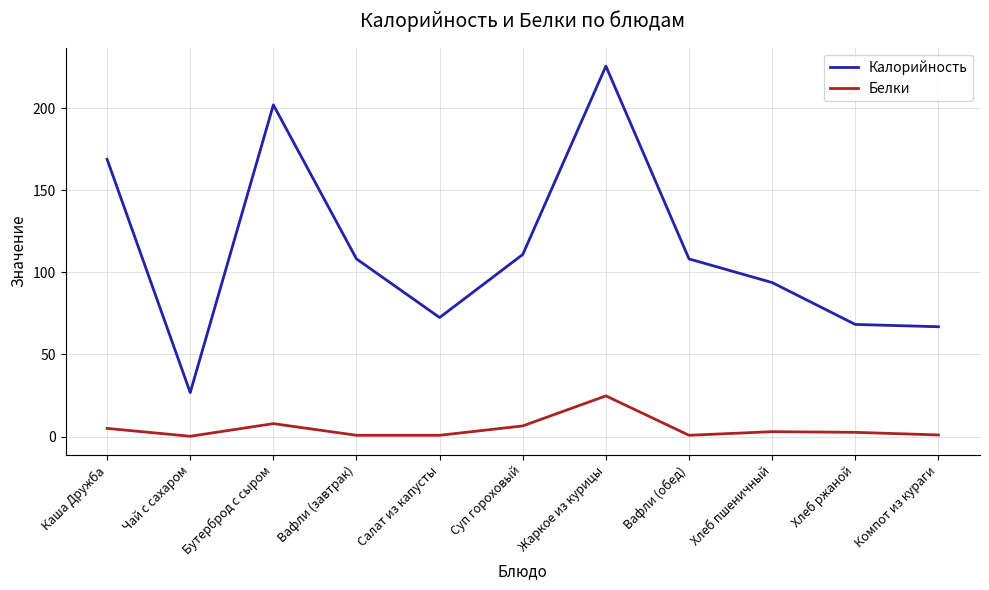

True or false: Белки and Калорийность cross at least once.

False